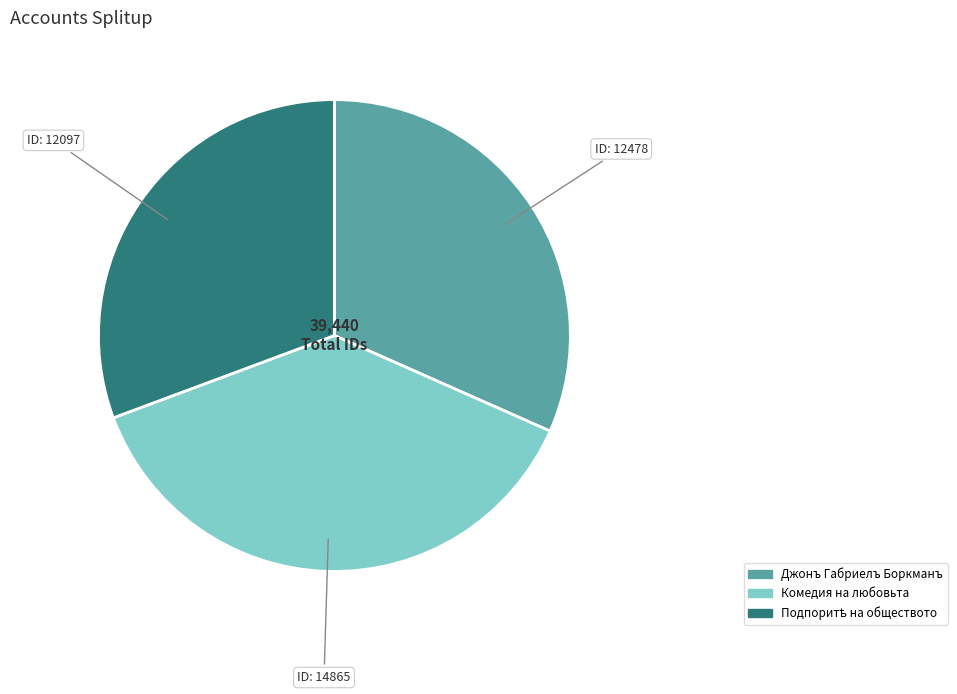

Is there a majority slice in this chart?

No